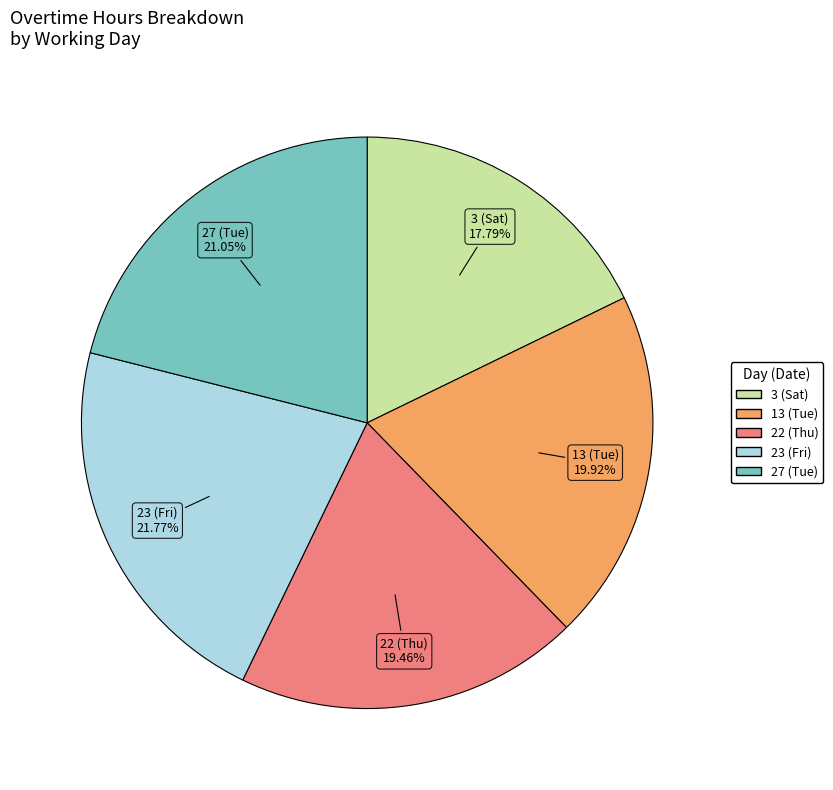

Count the number of slices in the pie.

5